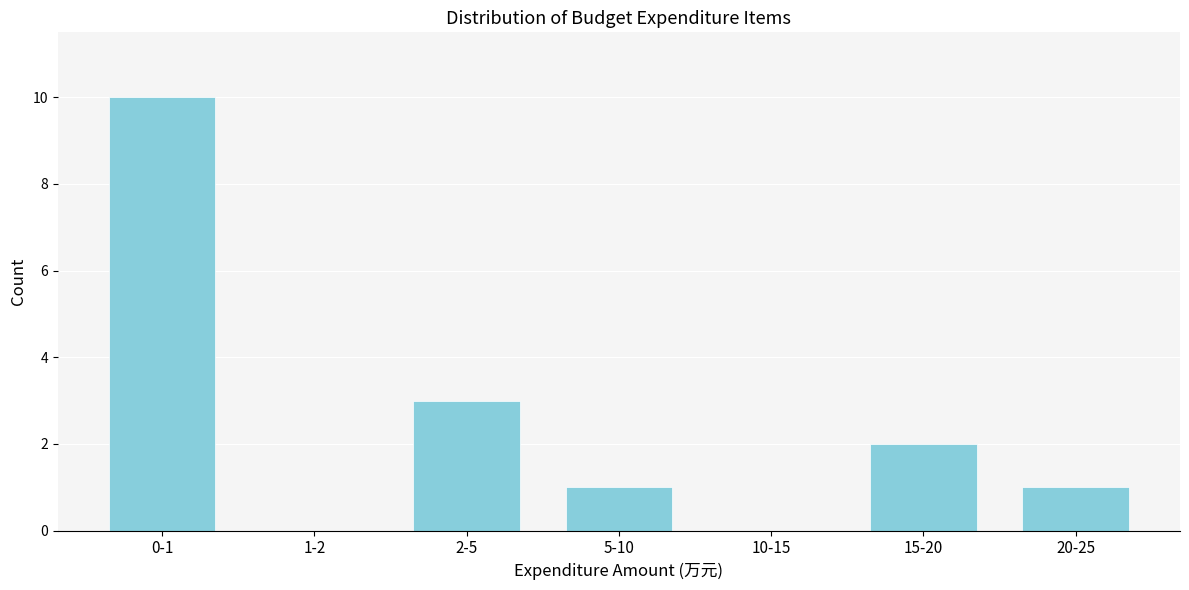

Reading left to right, list all the values displayed in this chart.

0-1=10	1-2=0	2-5=3	5-10=1	10-15=0	15-20=2	20-25=1